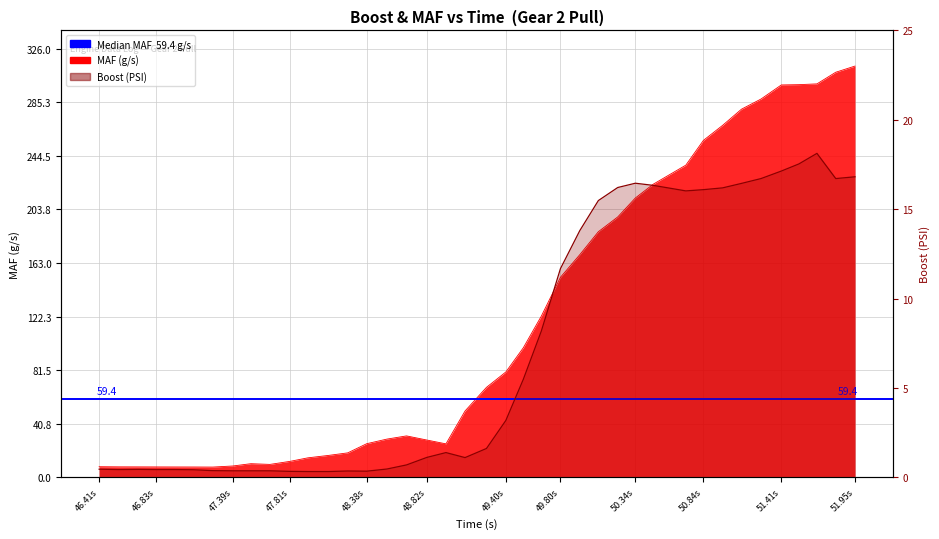

Where is the first local minimum for MAF (g/s)?

47.246